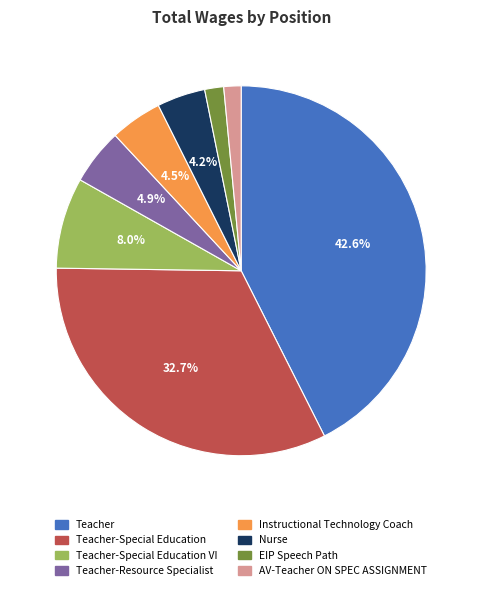

Does any single category account for the majority?

No